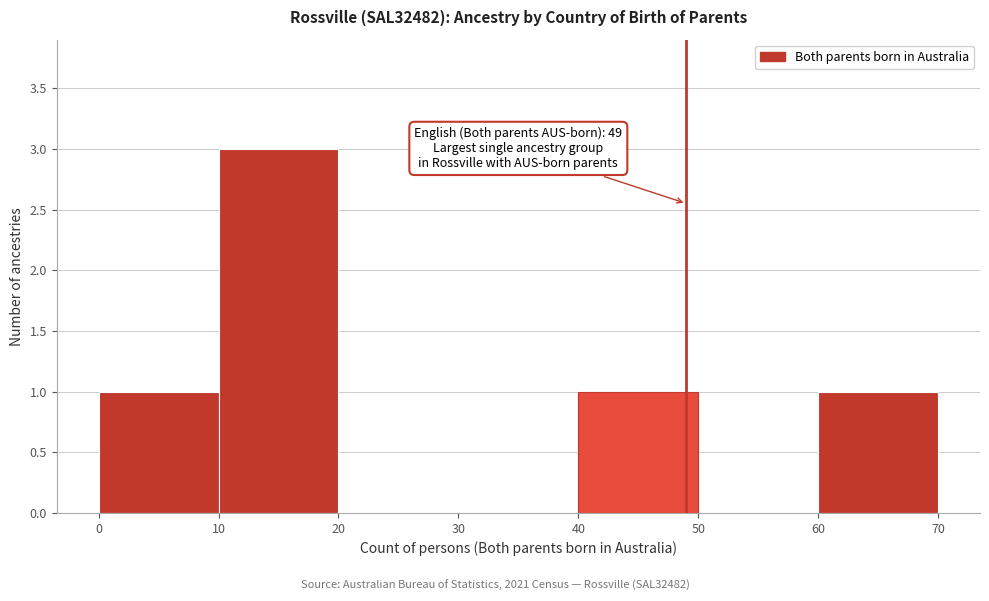

Which range on the x-axis has the tallest bar?

10 to 20